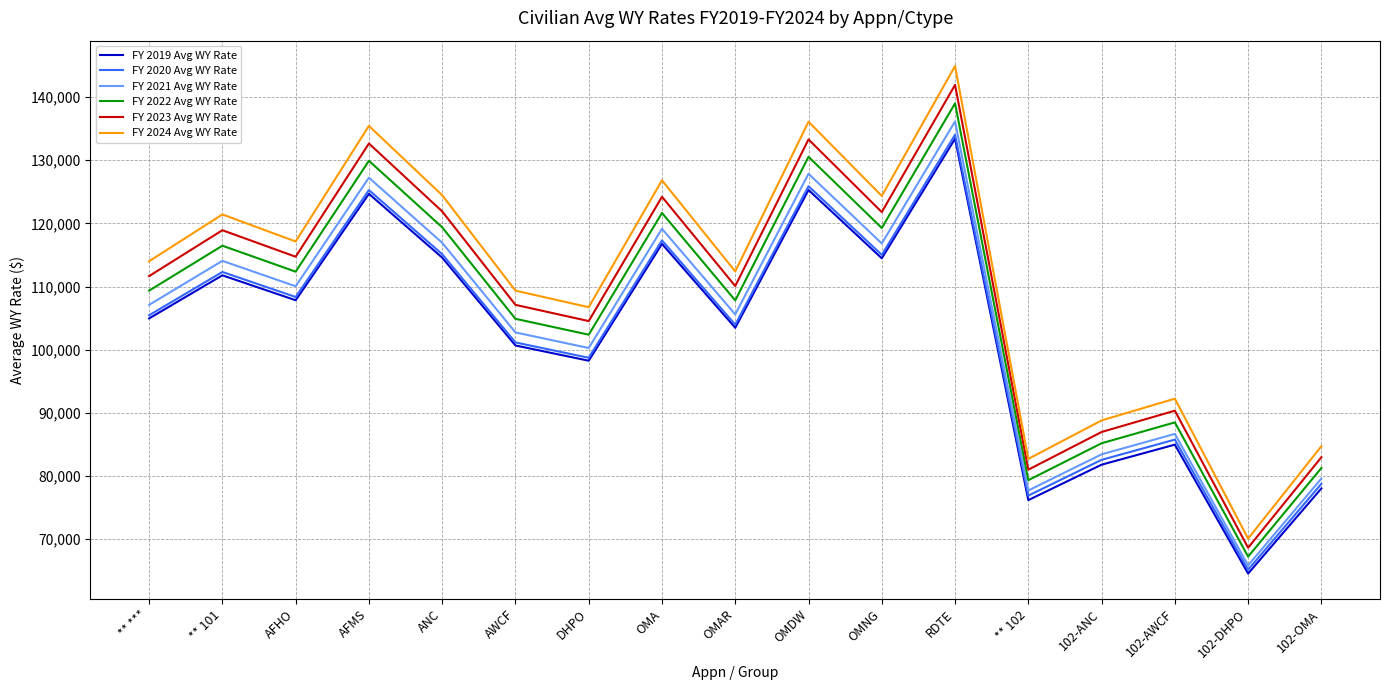

What is the difference between the maximum and minimum values in the FY 2020 Avg WY Rate series?

68869